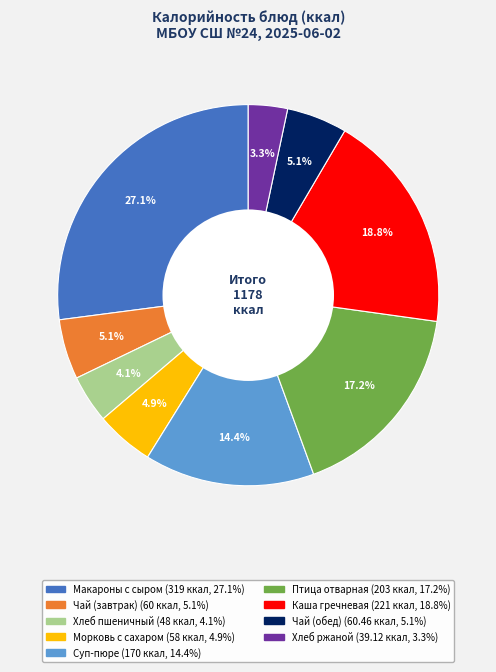

Does any single category account for the majority?

No